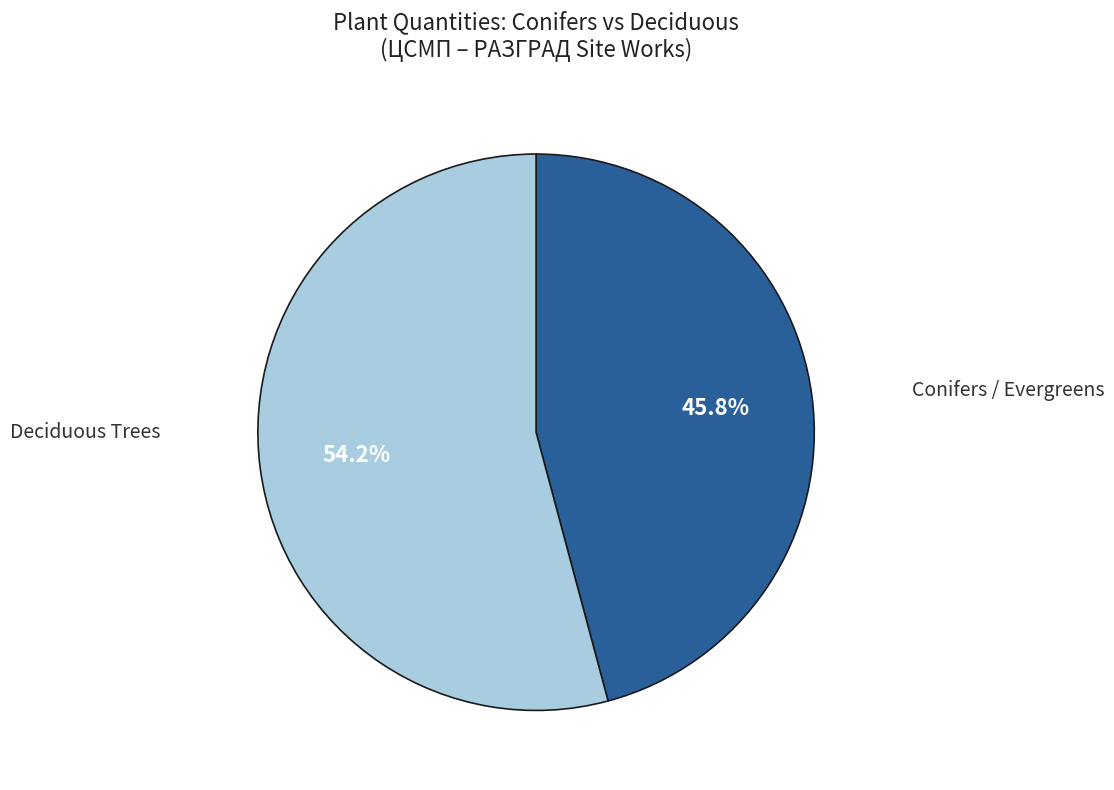

Which slice is the largest?

Deciduous Trees